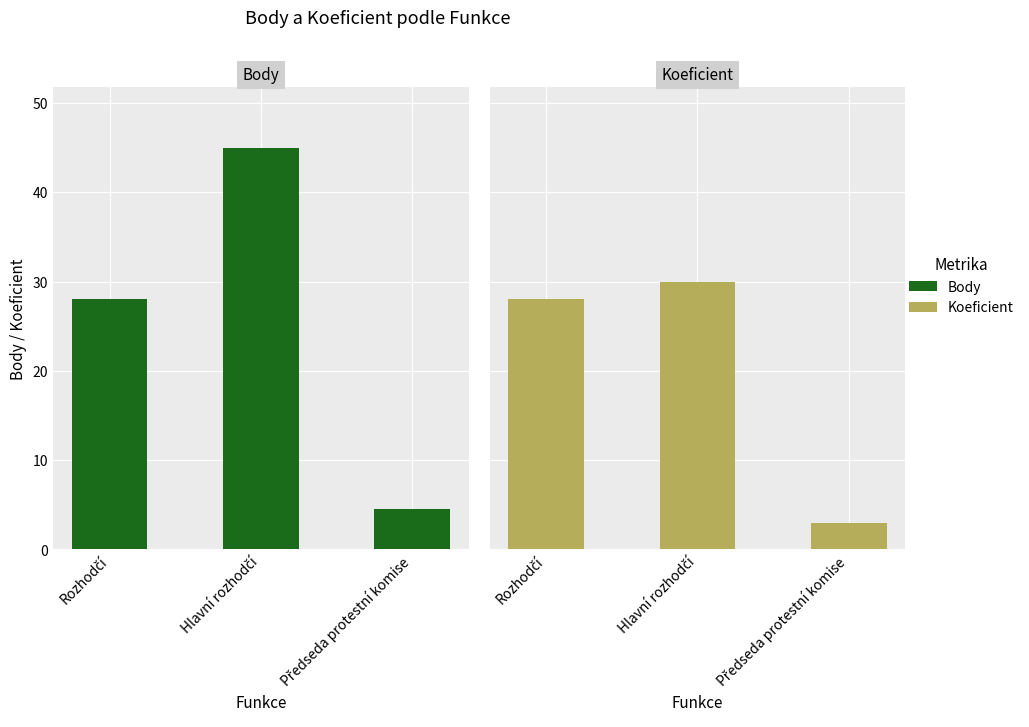

What is the difference between the maximum and second lowest values in the Koeficient series?

2.0